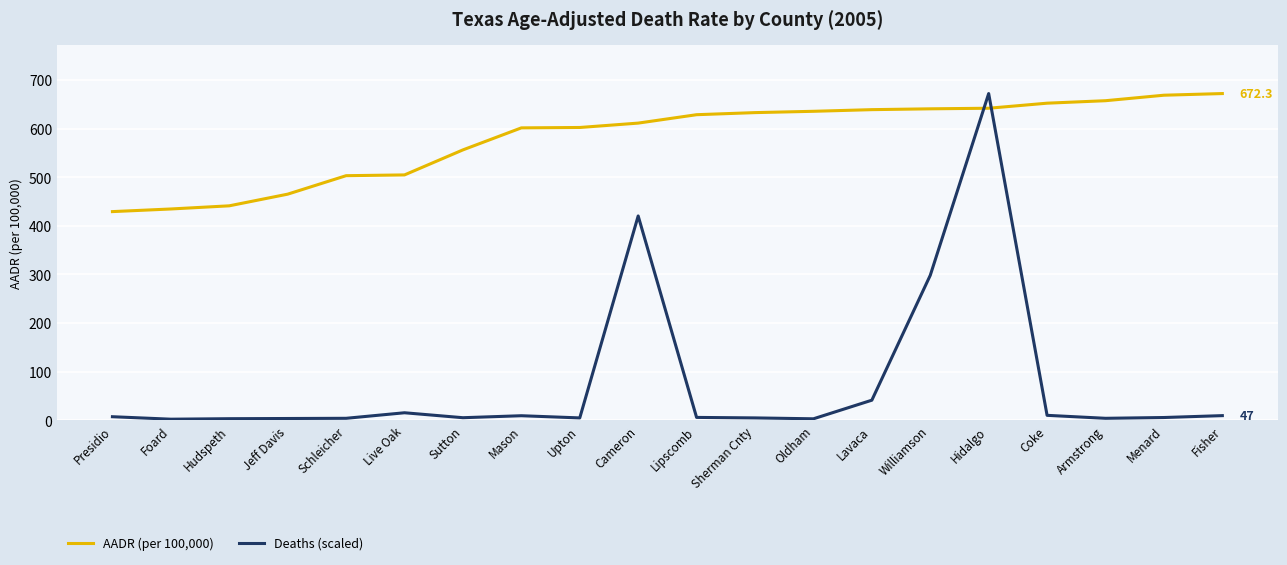

What is the total value across all series at Coke?

662.7